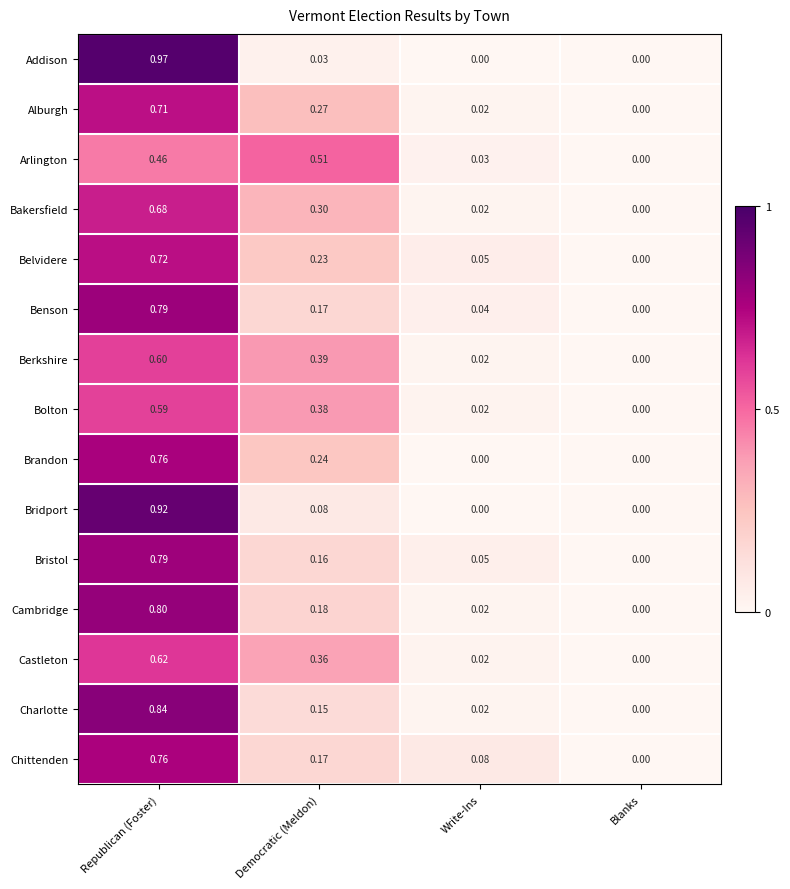

Between Republican (Foster) and Write-Ins, which series saw the biggest shift?

Addison